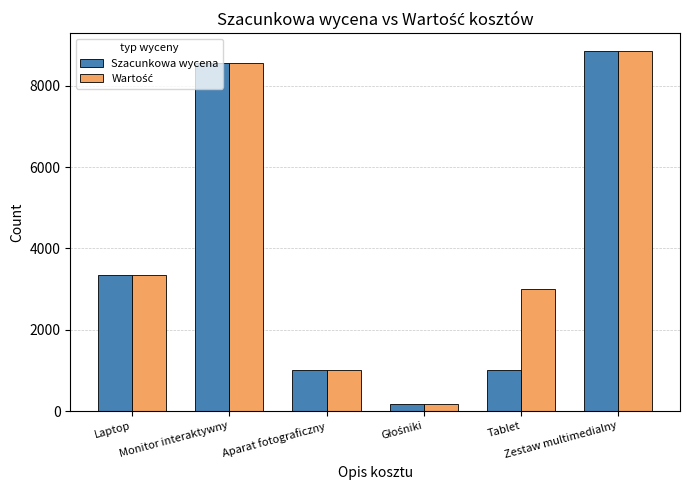

What is the difference between the maximum and minimum values in the Szacunkowa wycena series?

8670